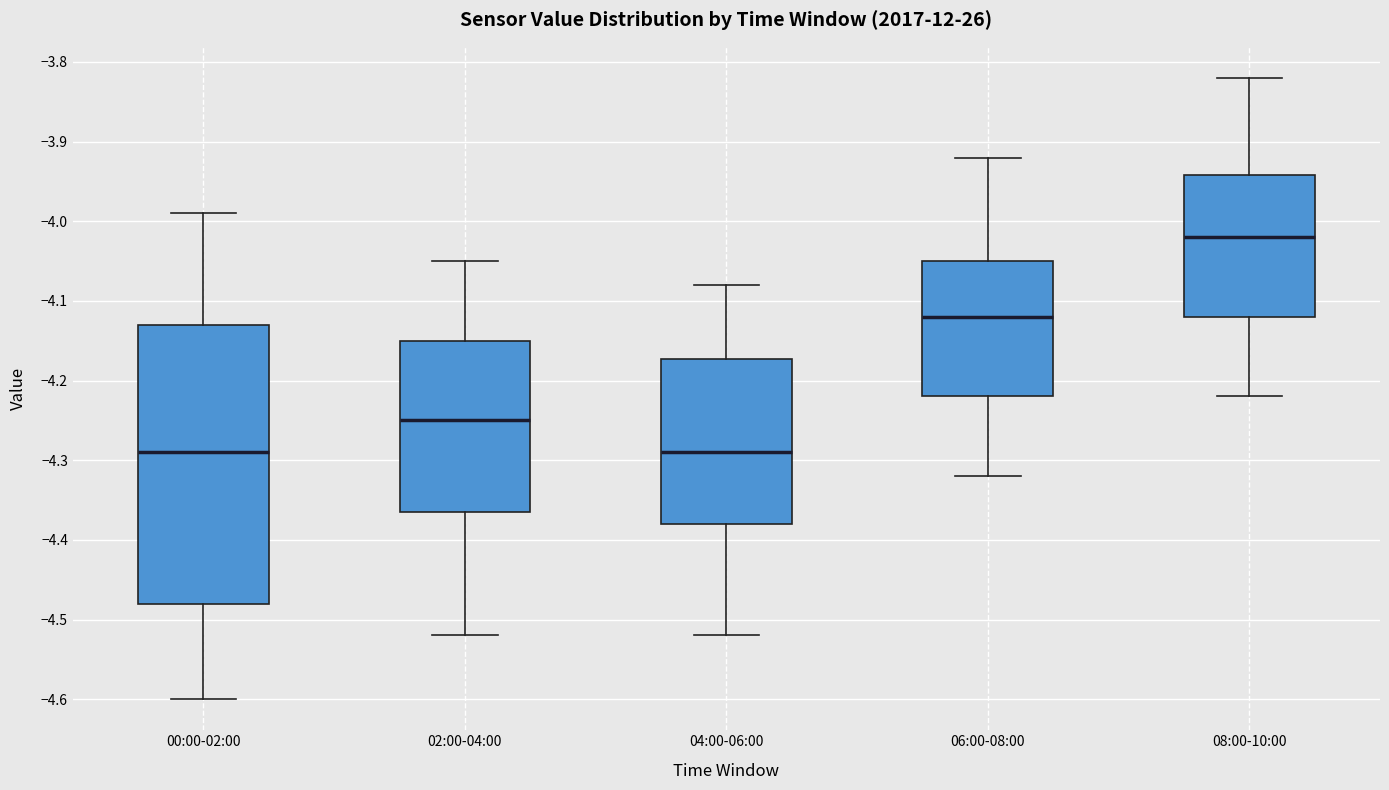

Comparing the boxes themselves (not the whiskers), which one is the tallest?

00:00-02:00